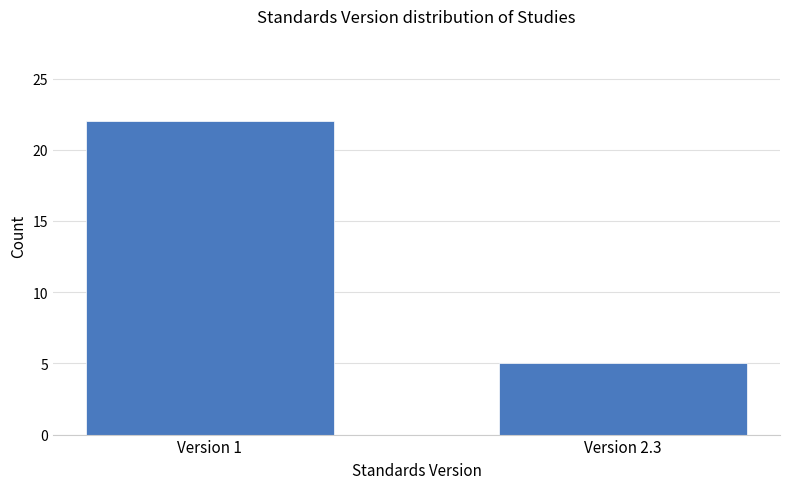

Reading left to right, what are all the values shown in this chart?

Version 1=22	Version 2.3=5